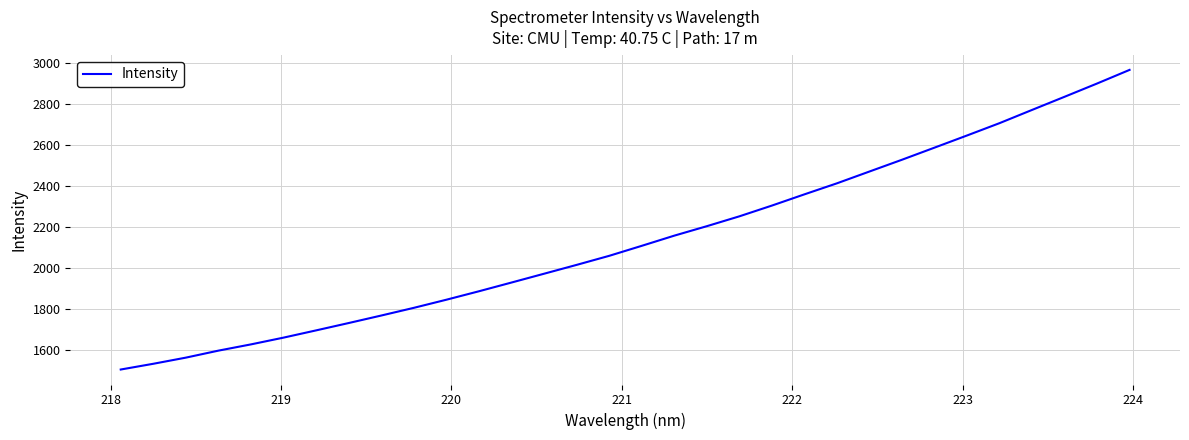

What is the maximum value shown in the chart?

2966.7